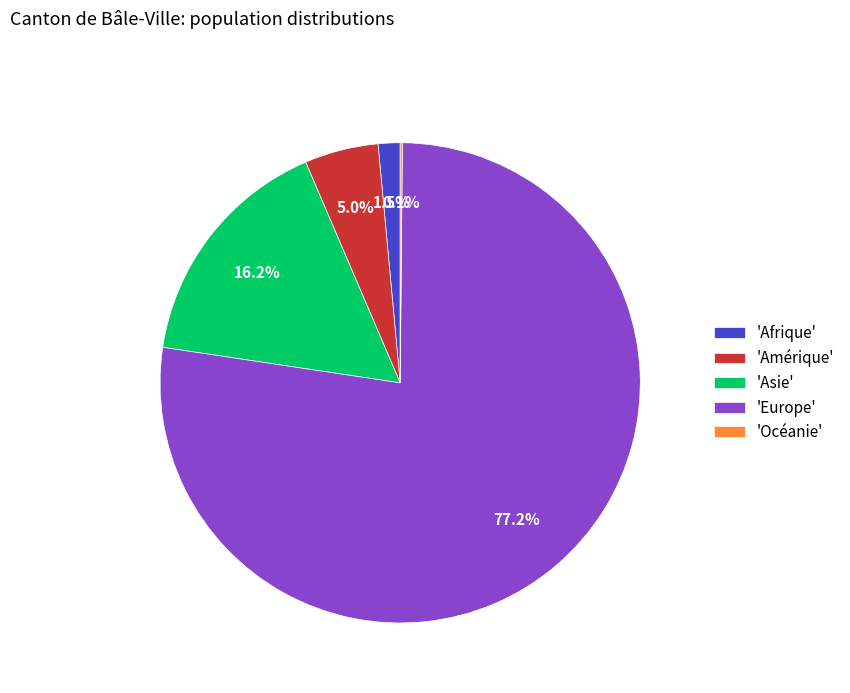

Does any single category account for the majority?

Yes